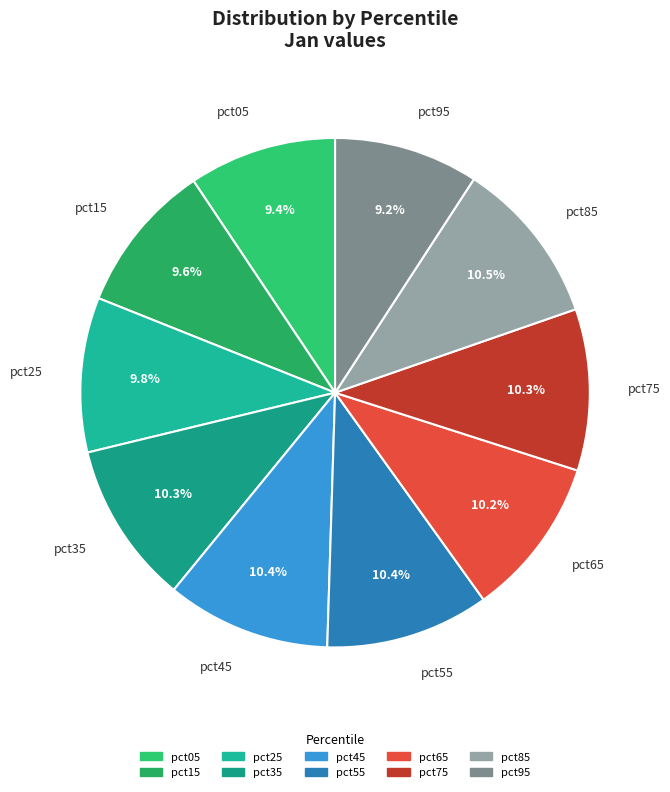

Is the sum of pct05 and pct55 greater than half?

No